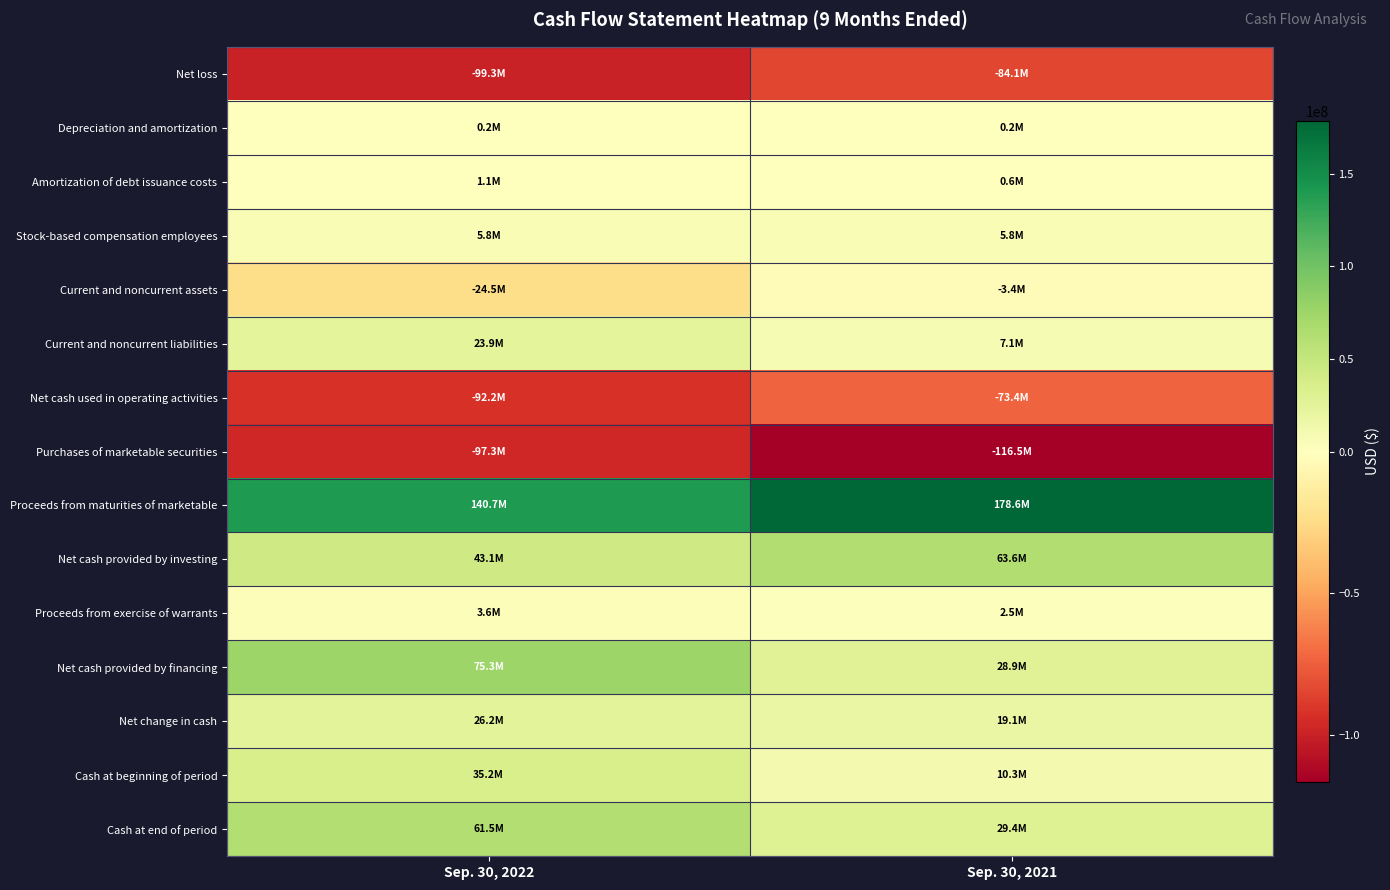

Which series changed the most between Sep. 30, 2022 and Sep. 30, 2021?

Net cash provided by financing